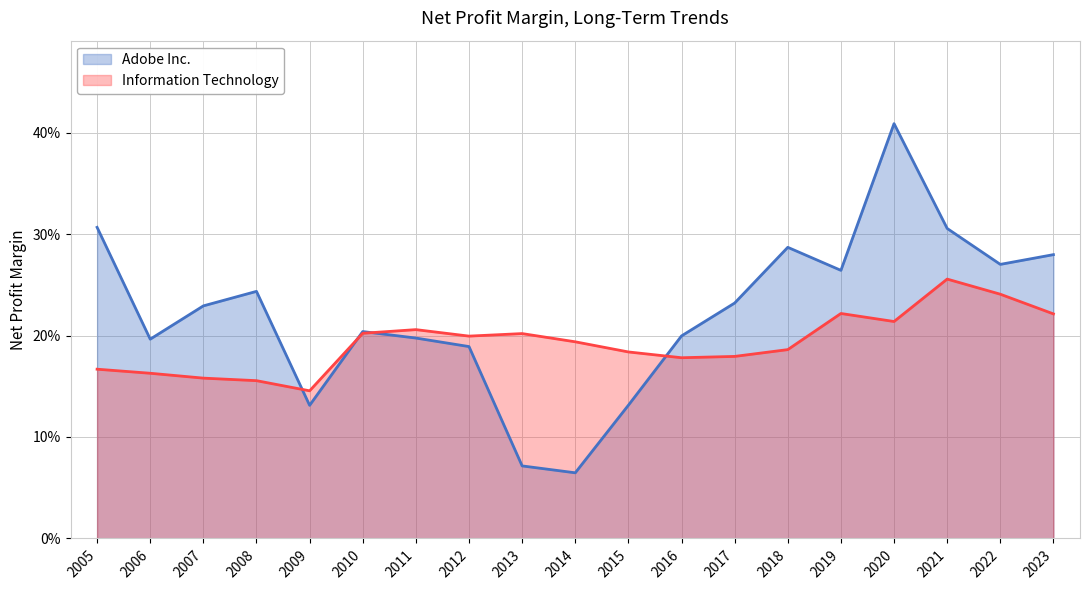

Which series ends up on top after the final intersection of Information Technology and Adobe Inc.?

Adobe Inc.